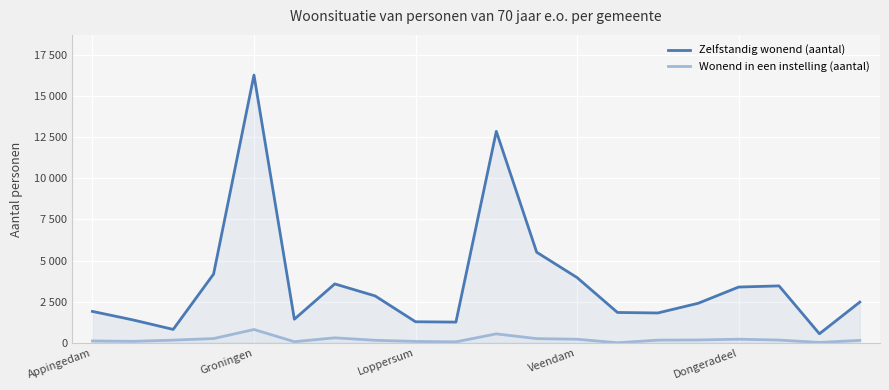

How many lines are shown in the chart?

2